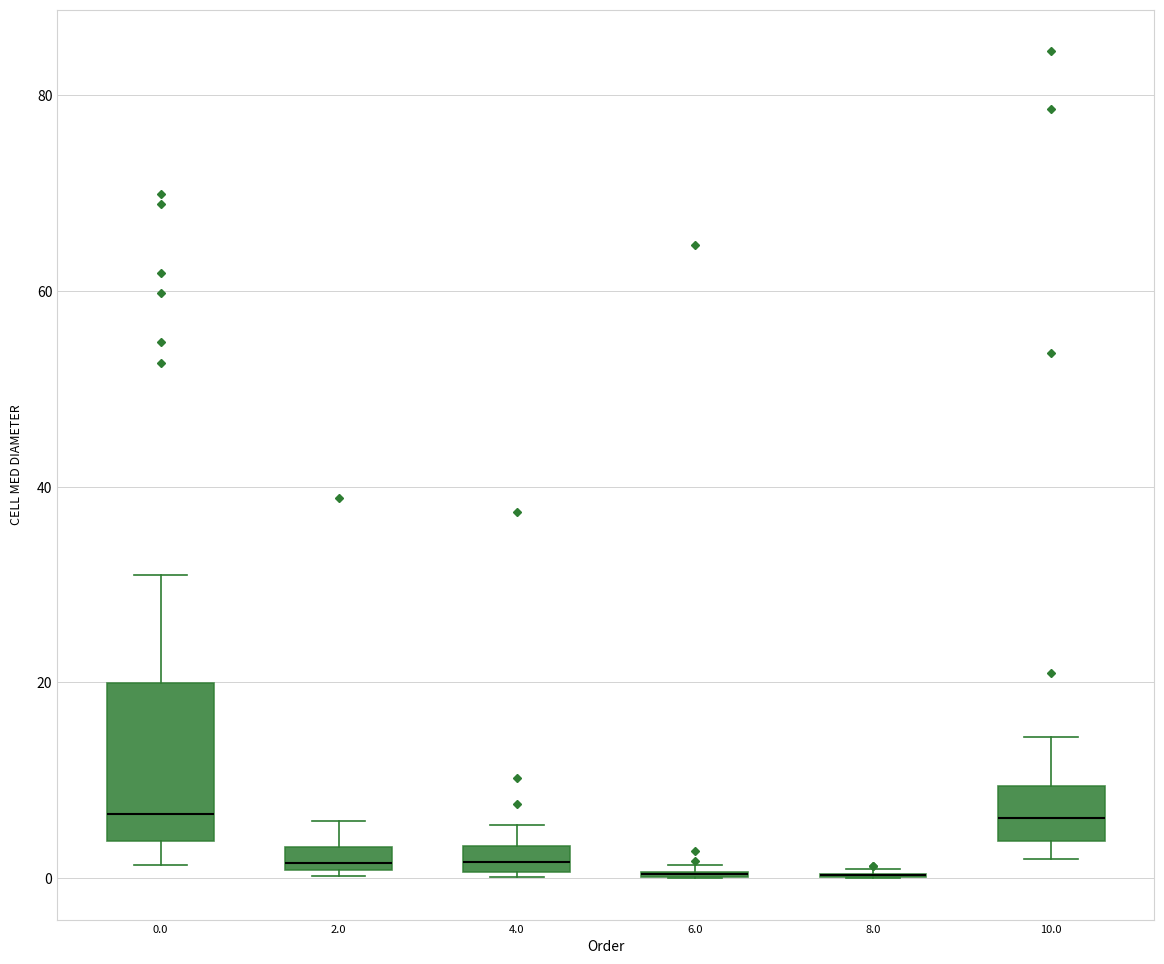

Where does the median line of the box at x = 4.0 sit on the y-axis? The values are not printed on the chart, so give them approximately, as read against the axis.

2